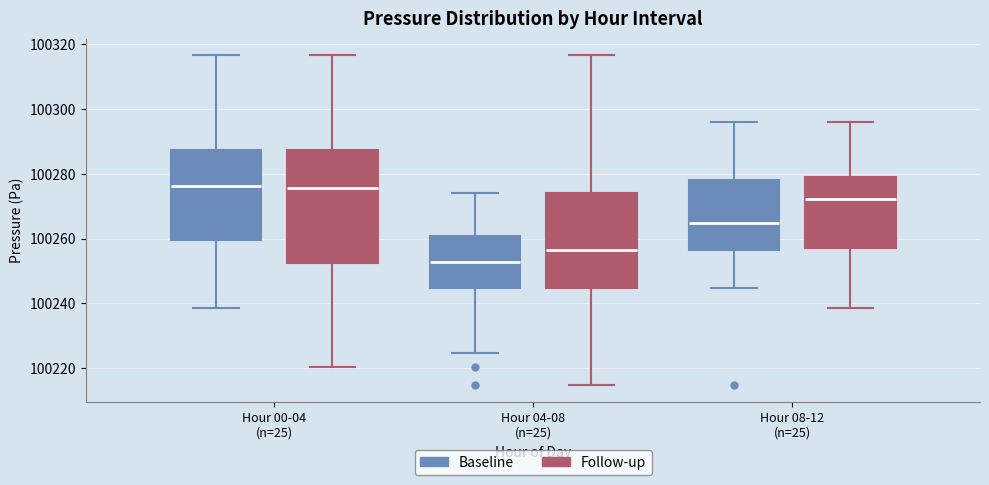

Reading left to right, transcribe this box plot: for each box, give where its median line is, the range the box spans, and where its two whiskers end, as read against the y-axis. The values are not printed on the chart, so give them approximately, as read against the axis.

Hour 00-04 (n=25) (Baseline): median 100276, box 100260 to 100288, whiskers 100238 to 100316
Hour 00-04 (n=25) (Follow-up): median 100276, box 100252 to 100288, whiskers 100220 to 100316
Hour 04-08 (n=25) (Baseline): median 100252, box 100244 to 100260, whiskers 100224 to 100274
Hour 04-08 (n=25) (Follow-up): median 100256, box 100244 to 100274, whiskers 100214 to 100316
Hour 08-12 (n=25) (Baseline): median 100264, box 100256 to 100278, whiskers 100244 to 100296
Hour 08-12 (n=25) (Follow-up): median 100272, box 100258 to 100278, whiskers 100238 to 100296